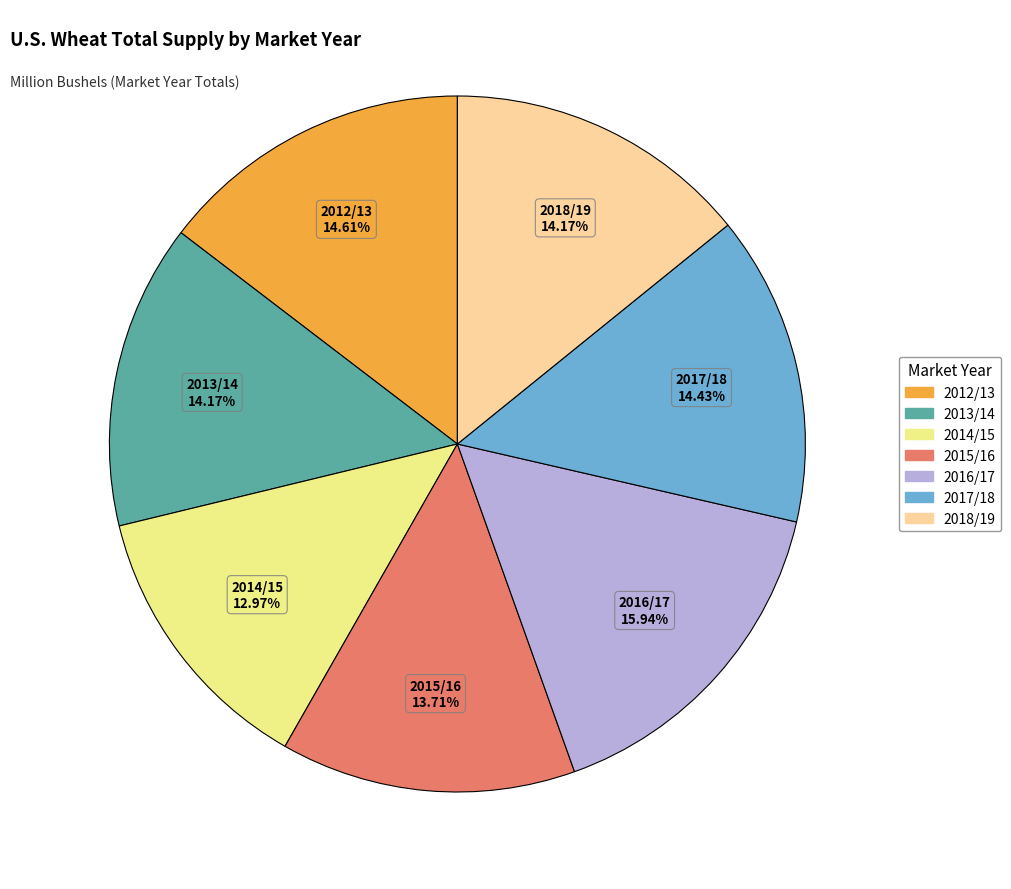

To the nearest percent, what is the average slice percentage?

14%